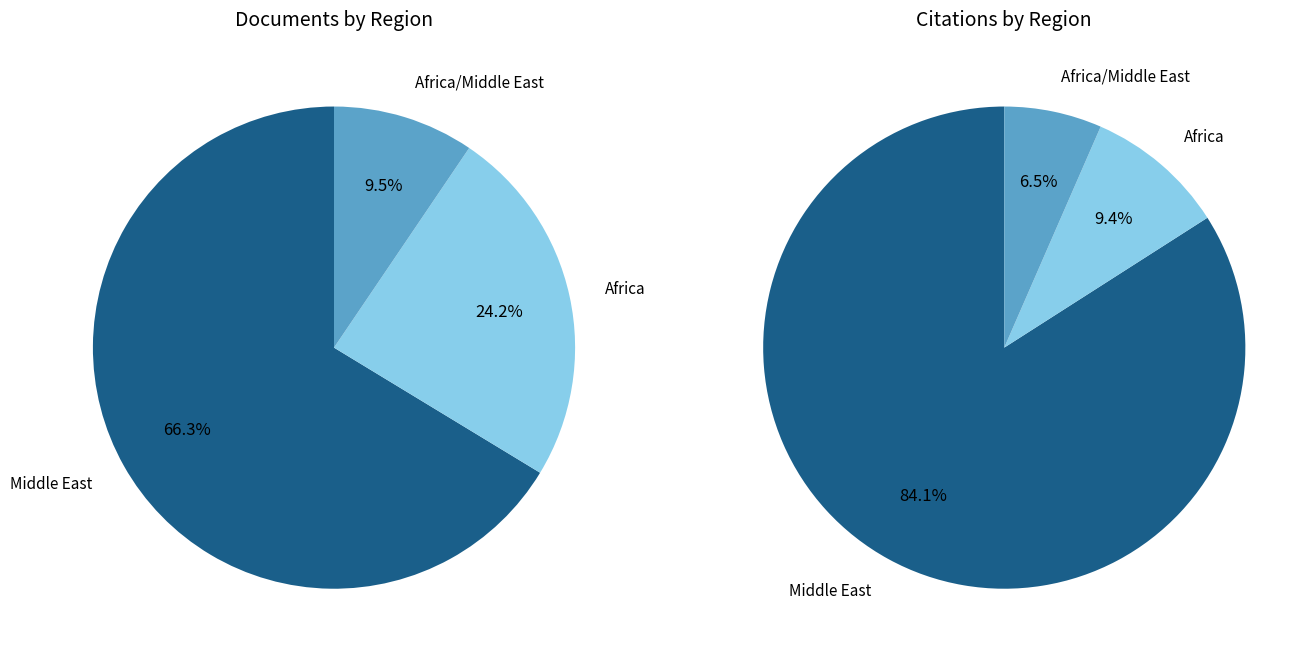

What percentage is the Africa/Middle East slice, to the nearest percent?

7%